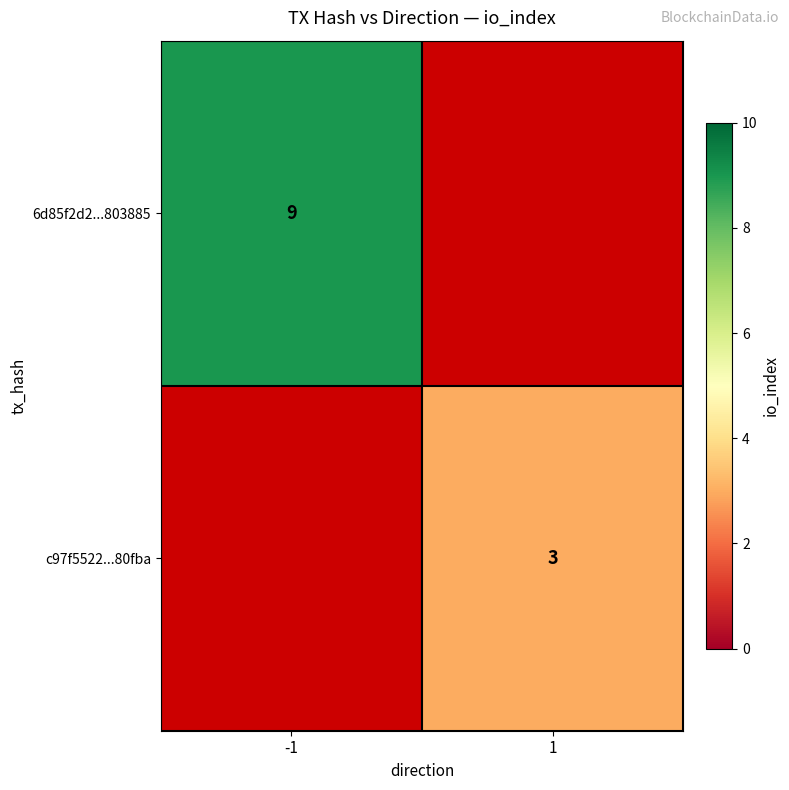

Is it true that 6d85f2d2...803885 equals 13 at -1?

False